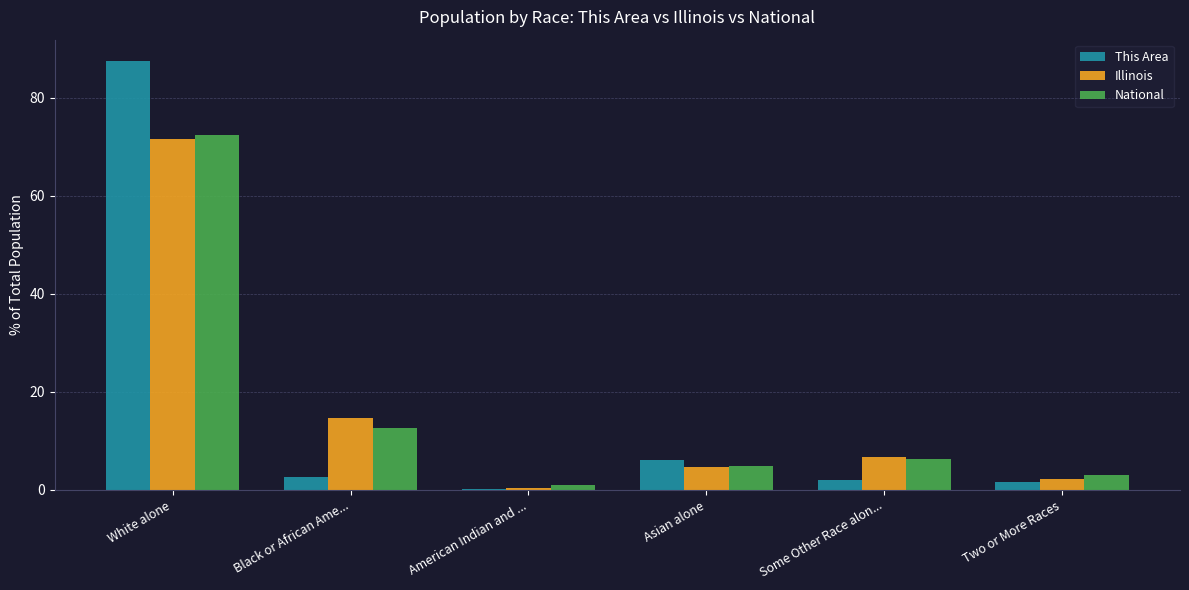

What value does the Illinois series have at Asian alone?

4.6